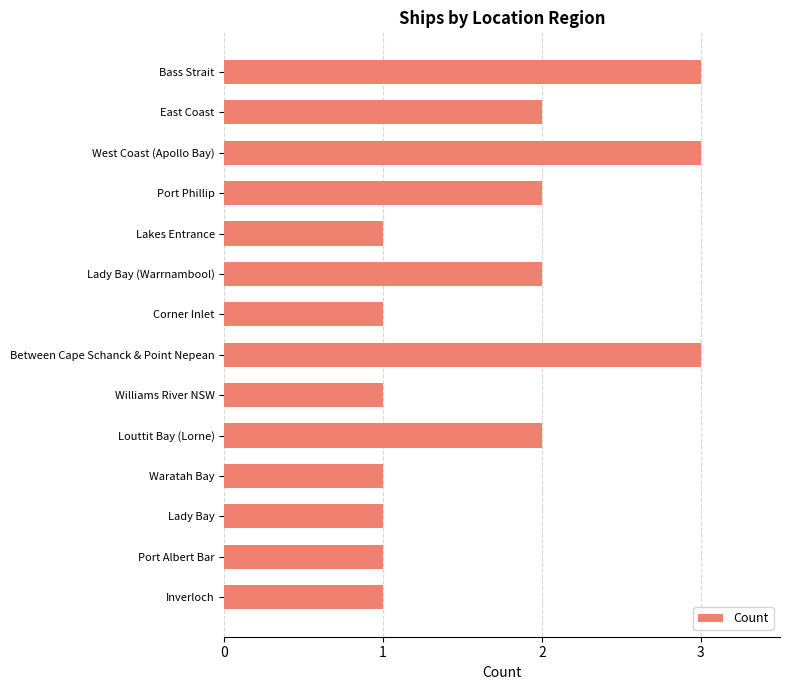

Reading bottom to top, extract all data points from this chart.

Inverloch=1	Port Albert Bar=1	Lady Bay=1	Waratah Bay=1	Louttit Bay (Lorne)=2	Williams River NSW=1	Between Cape Schanck & Point Nepean=3	Corner Inlet=1	Lady Bay (Warrnambool)=2	Lakes Entrance=1	Port Phillip=2	West Coast (Apollo Bay)=3	East Coast=2	Bass Strait=3